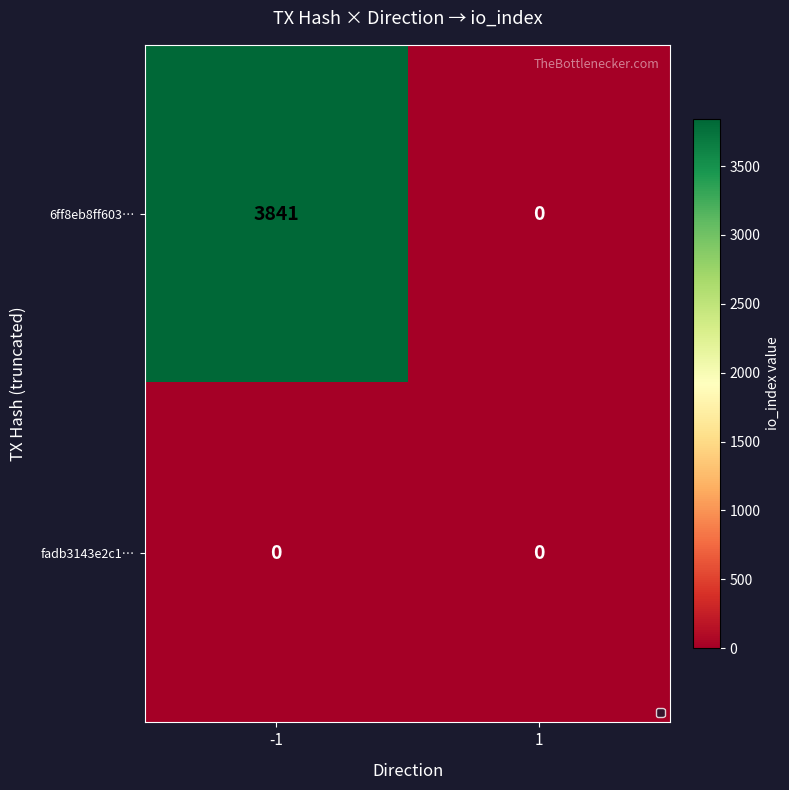

Reading left to right, list all the values displayed in this chart.

6ff8eb8ff603…: -1=3841	1=0
fadb3143e2c1…: -1=0	1=0